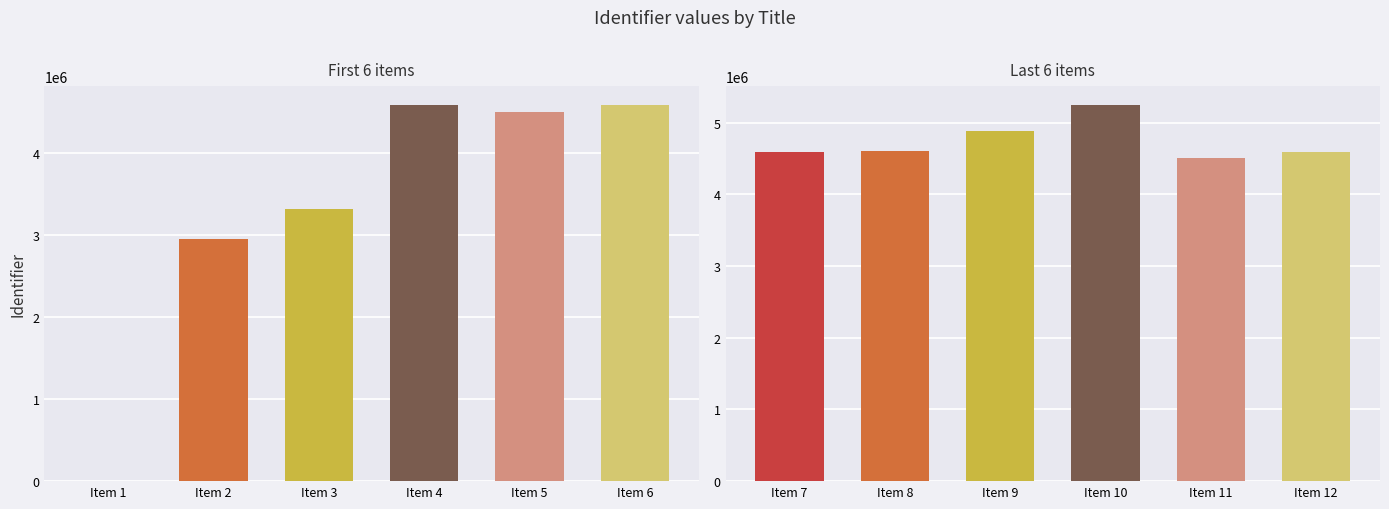

What is the value of the 2nd bar from the left?

4605496